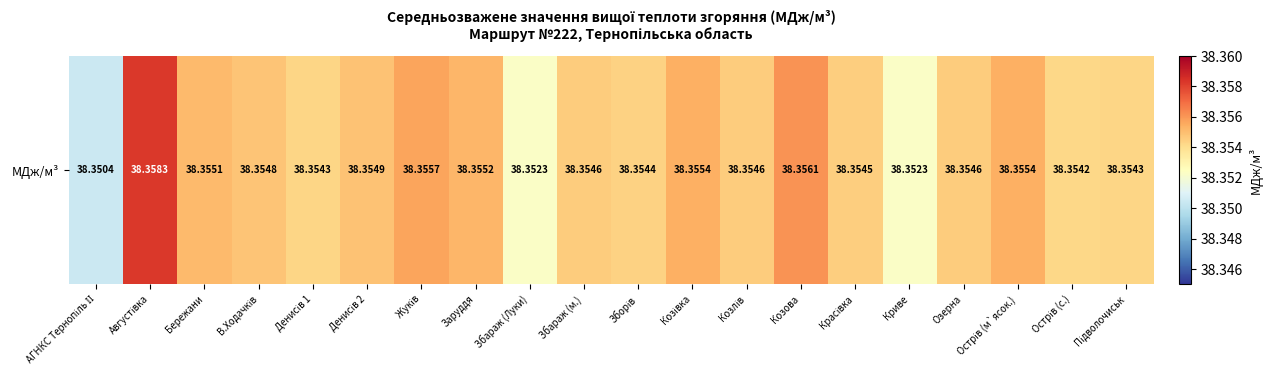

List the labels in order of value, largest first.

Августівка, Козова, Жуків, Козівка, Острів (м`ясок.), Заруддя, Бережани, Денисів 2, В.Ходачків, Збараж (м.), Козлів, Озерна, Красівка, Зборів, Денисів 1, Підволочиськ, Острів (с.), Збараж (Луки), Криве, АГНКС Тернопіль ІІ